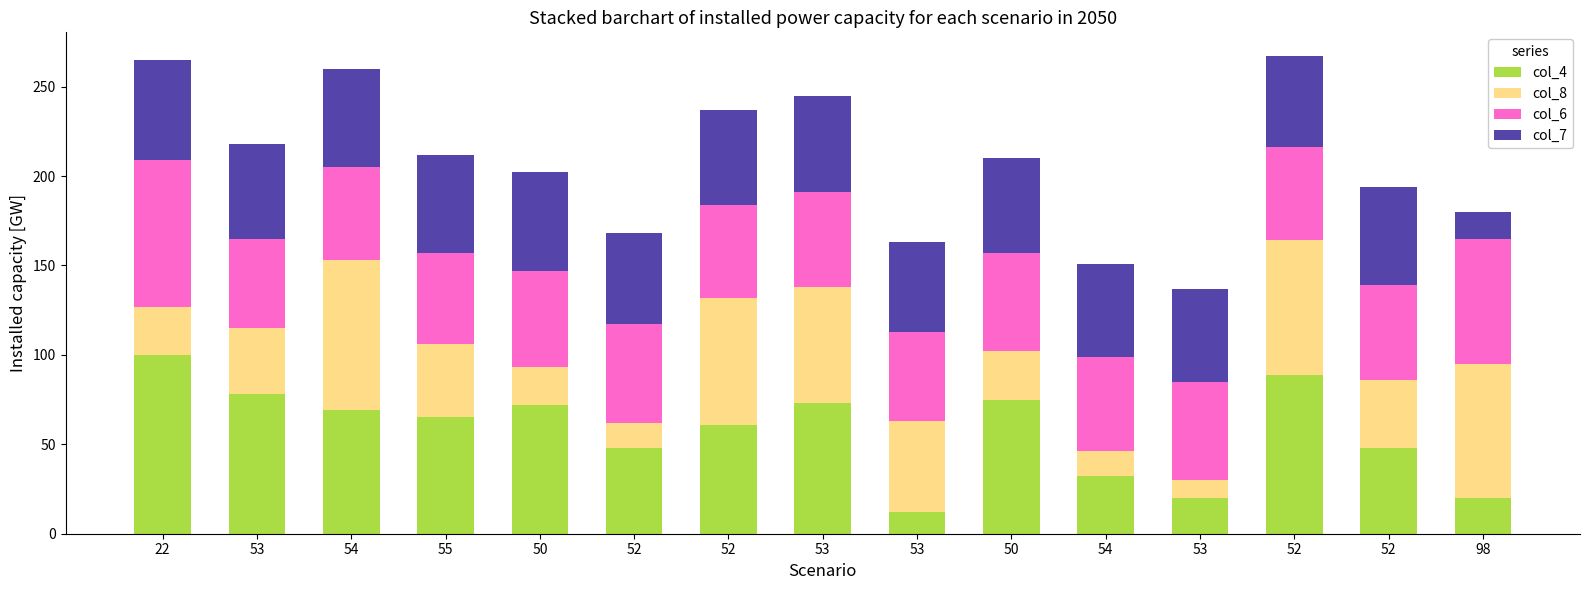

What is the maximum value for col_4?

100